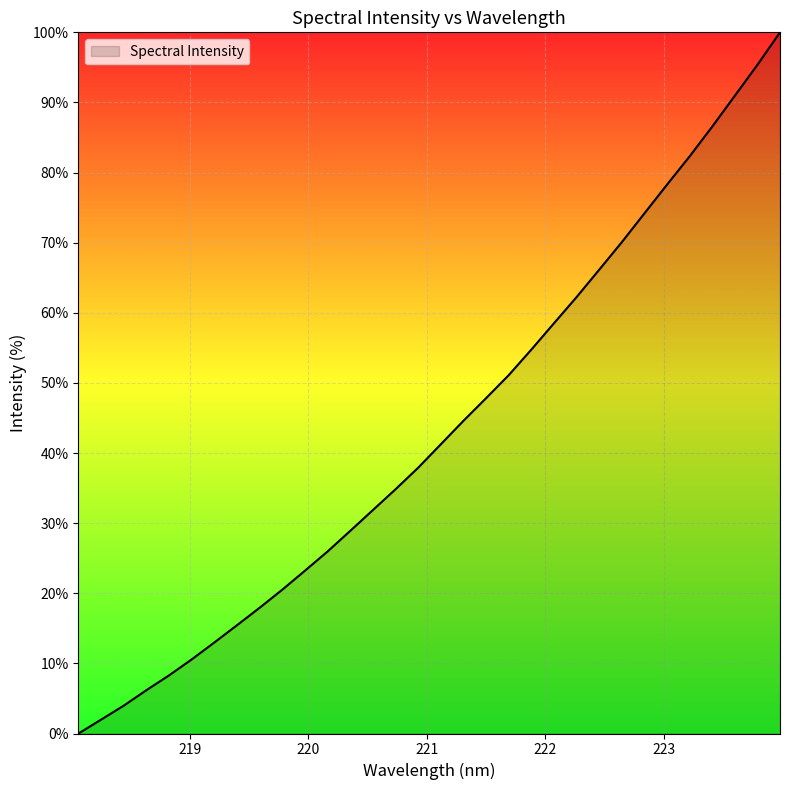

Reading left to right, list all the values displayed in this chart.

0.0	2.0	4.0	6.2	8.3	10.6	13.0	15.5	17.9	20.5	23.2	26.0	28.9	31.9	34.8	37.9	41.2	44.6	47.8	51.1	54.7	58.5	62.2	66.1	70.1	74.2	78.3	82.3	86.6	91.0	95.4	100.0